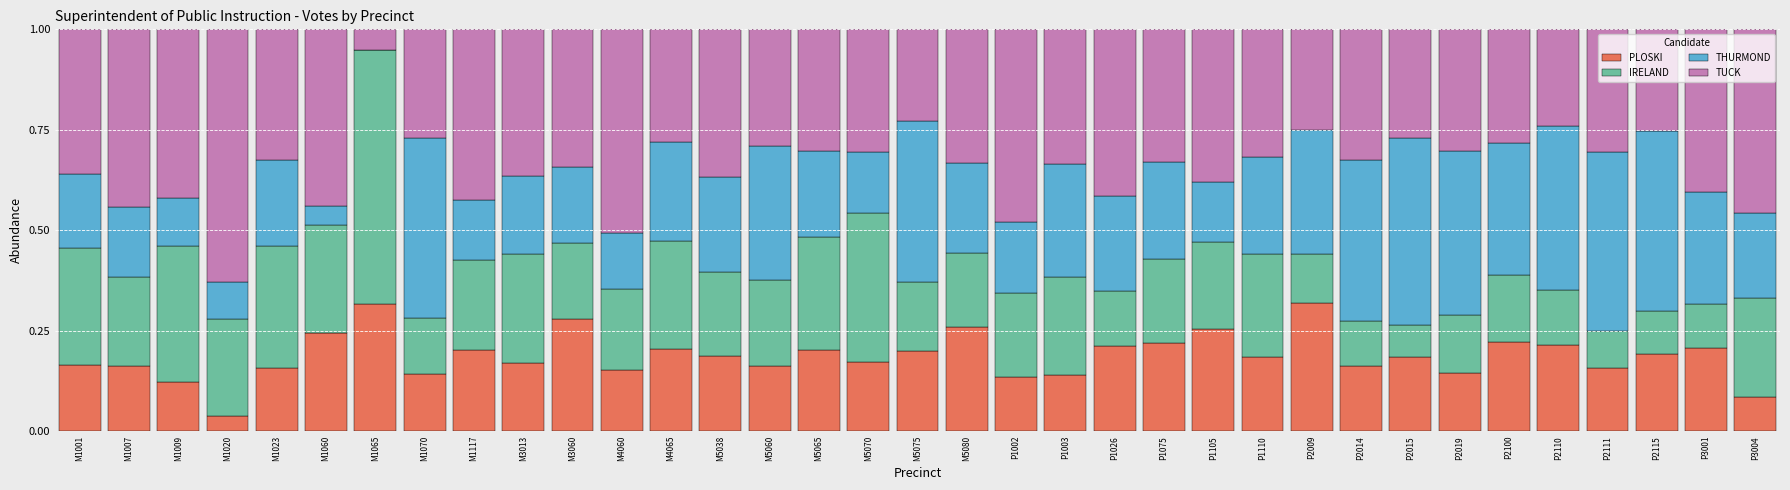

The PLOSKI series shows 0.4 at M1060. True or false?

False